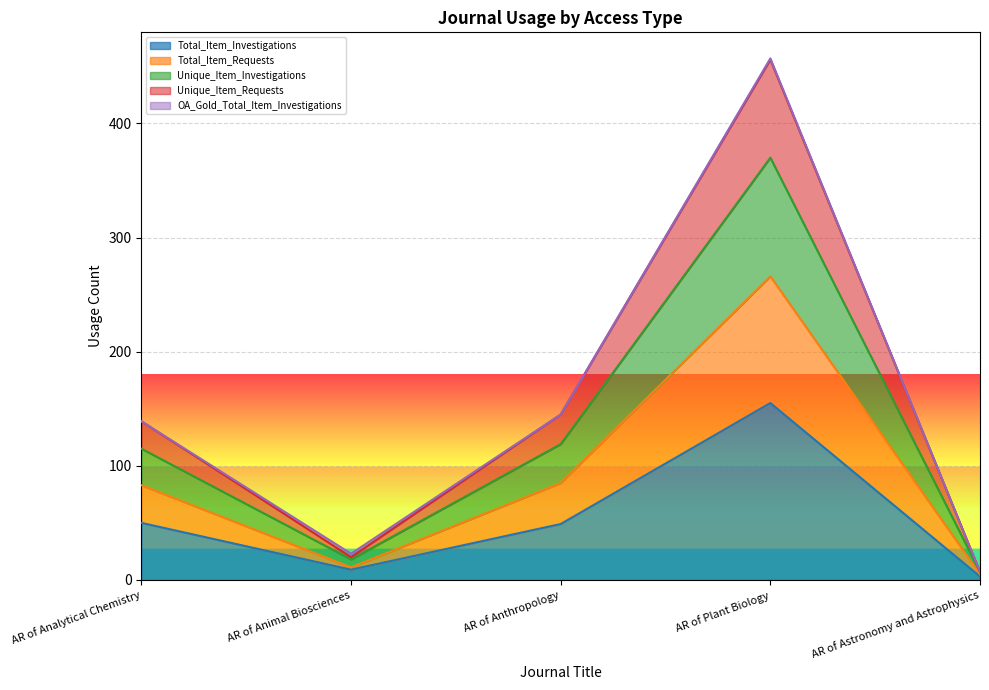

The value of Total_Item_Investigations at AR of Plant Biology is 57. True or false?

False